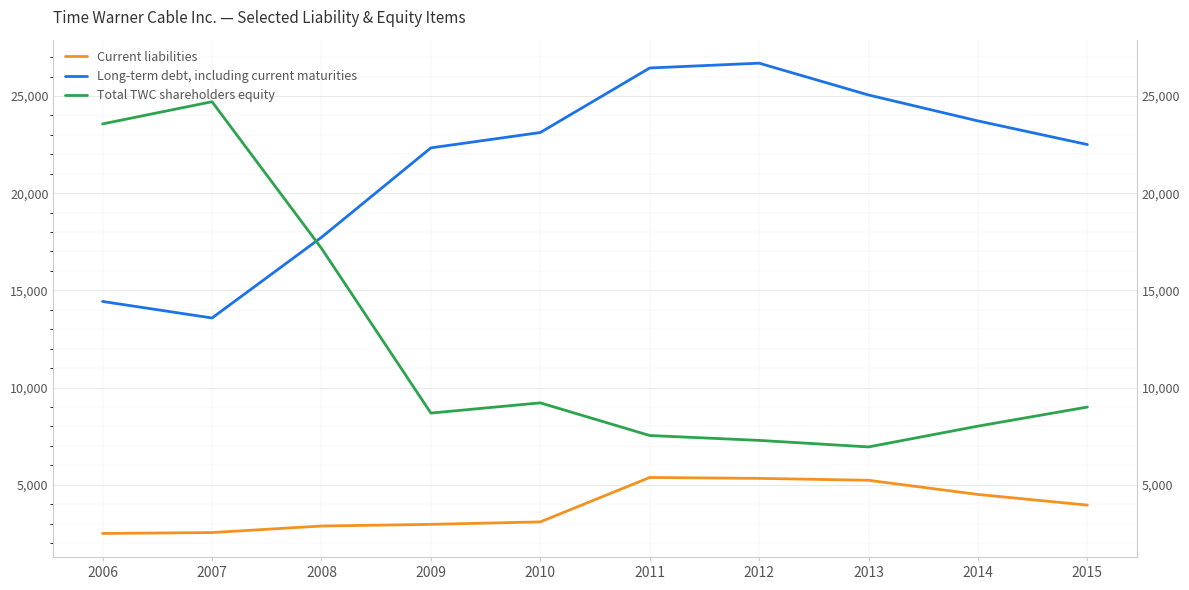

At which category is the sum across all series the highest?

2007